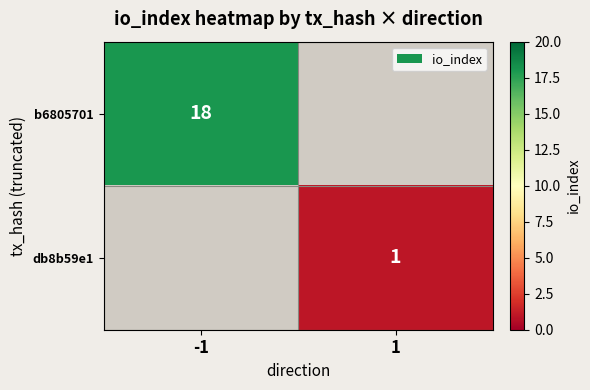

Count the number of data series in this chart.

2